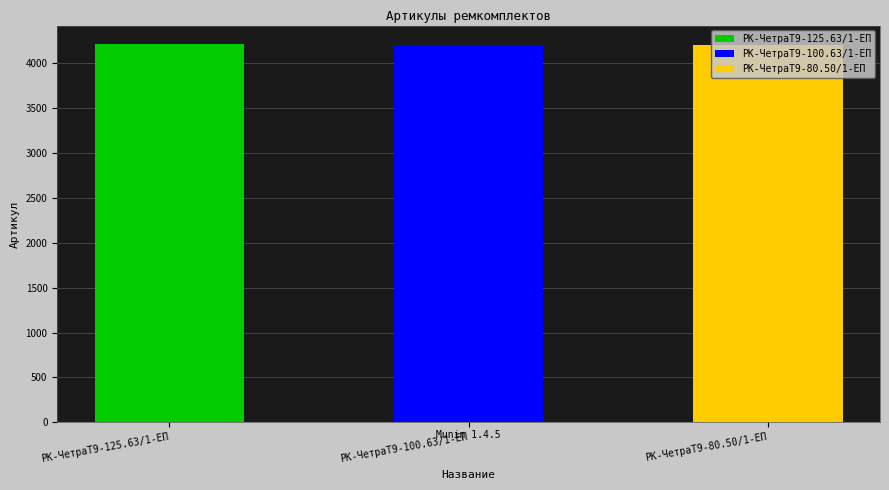

List the labels in order of value, smallest first.

РК-ЧетраТ9-80.50/1-ЕП, РК-ЧетраТ9-100.63/1-ЕП, РК-ЧетраТ9-125.63/1-ЕП